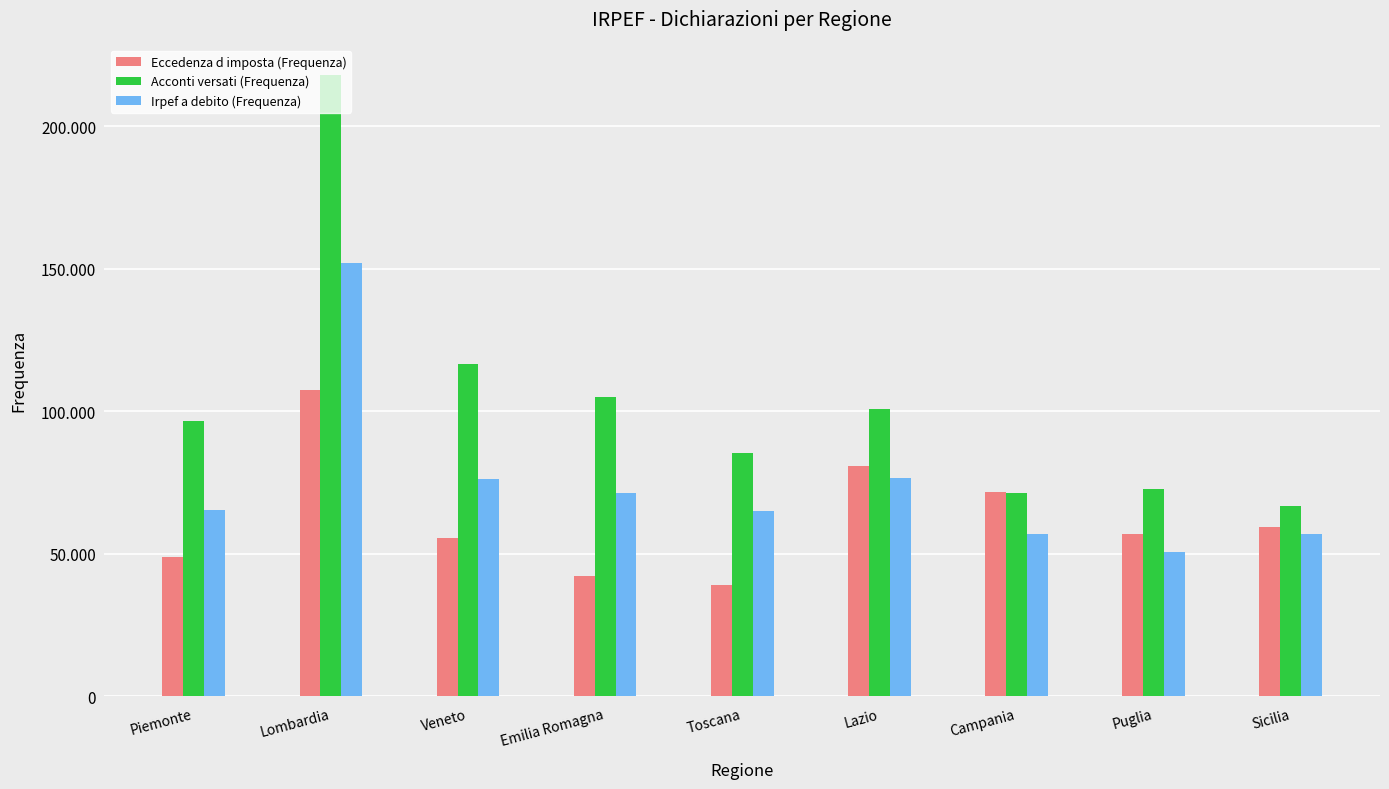

What is the total value across all series at Sicilia?

183321